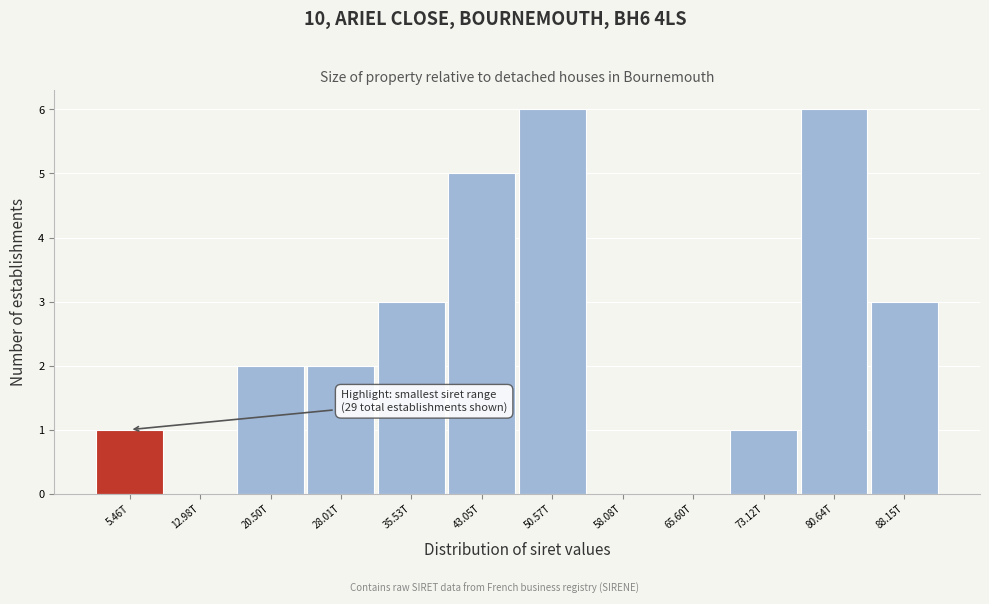

Reading left to right, extract all data points from this chart.

5.46T=1	12.98T=0	20.50T=2	28.01T=2	35.53T=3	43.05T=5	50.57T=6	58.08T=0	65.60T=0	73.12T=1	80.64T=6	88.15T=3